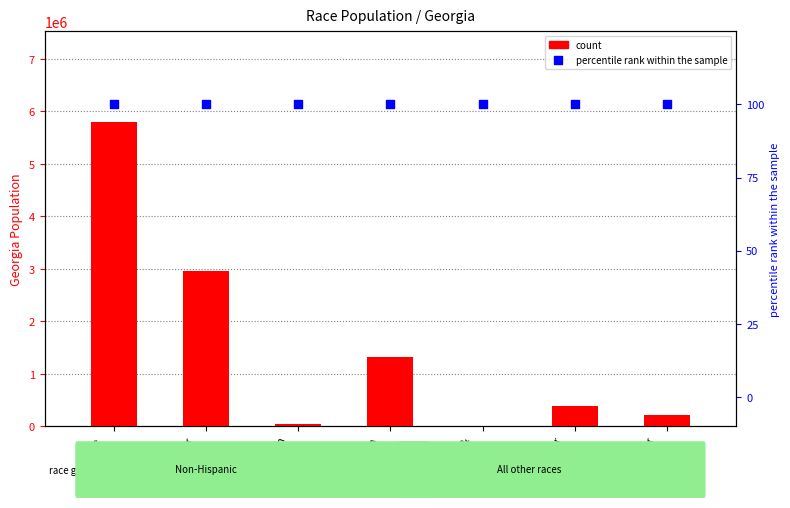

Which series has the largest total across all categories?

count